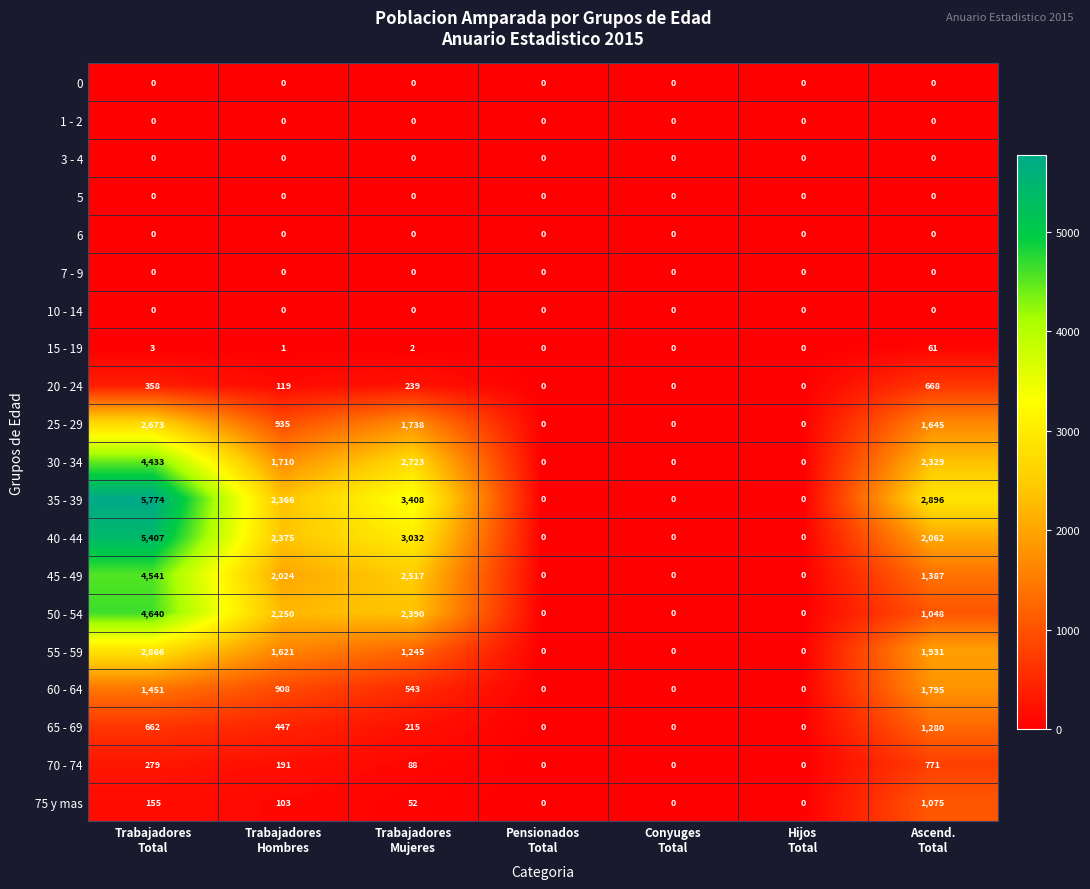

How many data points does each series have?

7